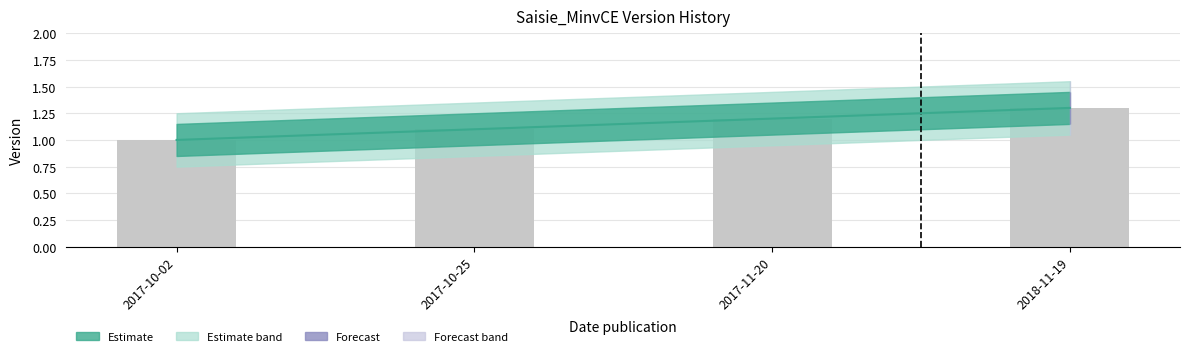

Reading left to right, what are all the values shown in this chart?

2017-10-02=1.0	2017-10-25=1.1	2017-11-20=1.2	2018-11-19=1.3